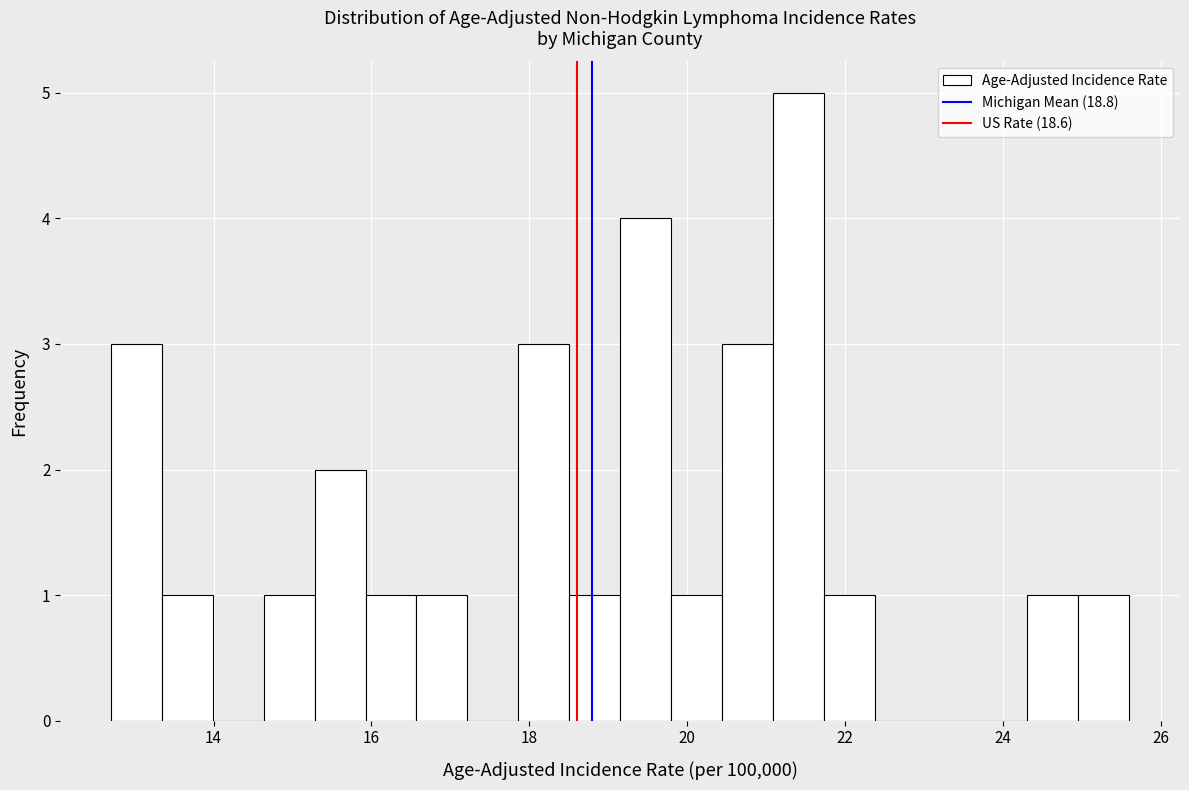

Around what value on the x-axis is the tallest bar? Give the approximate position of its centre, as read against the axis.

21.4